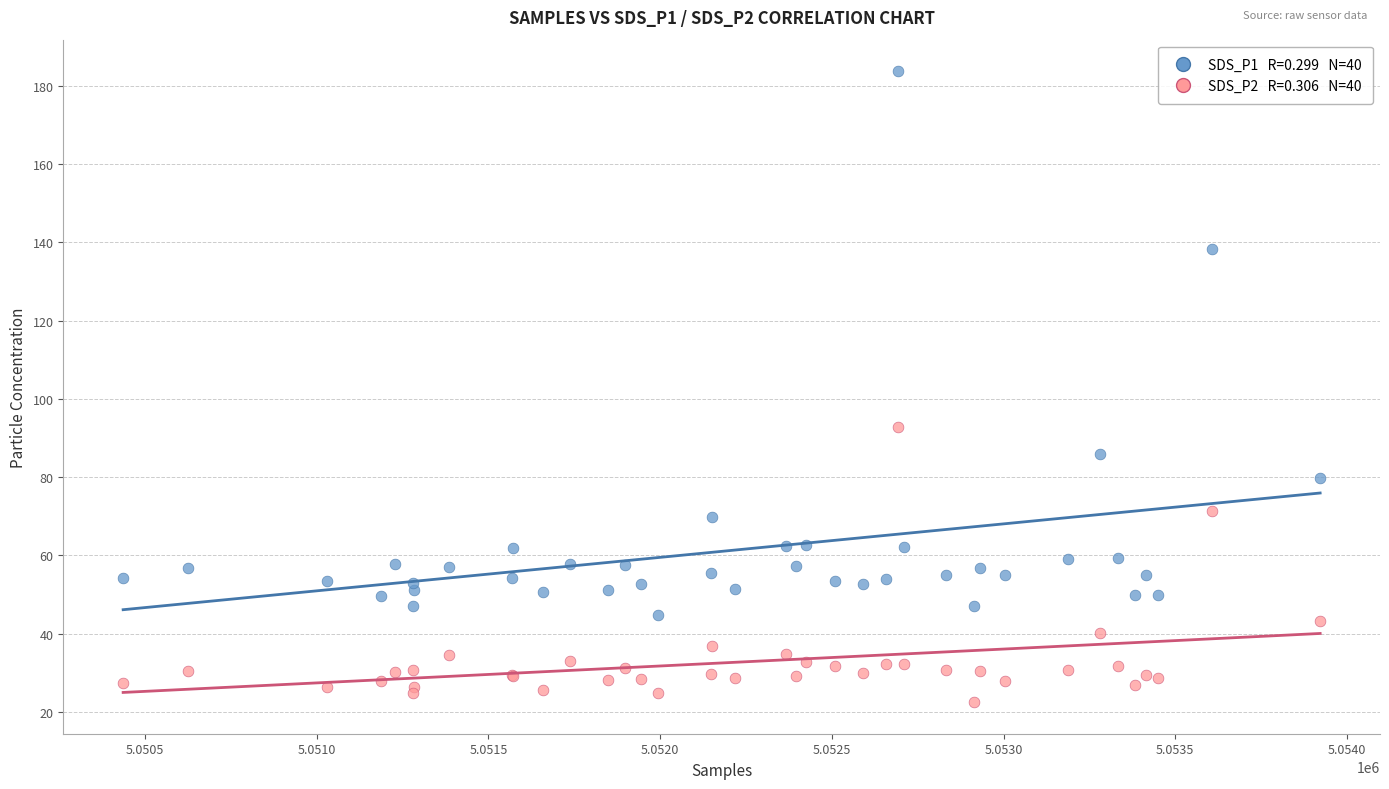

Across all series, what Y value is closest to 103?

92.7